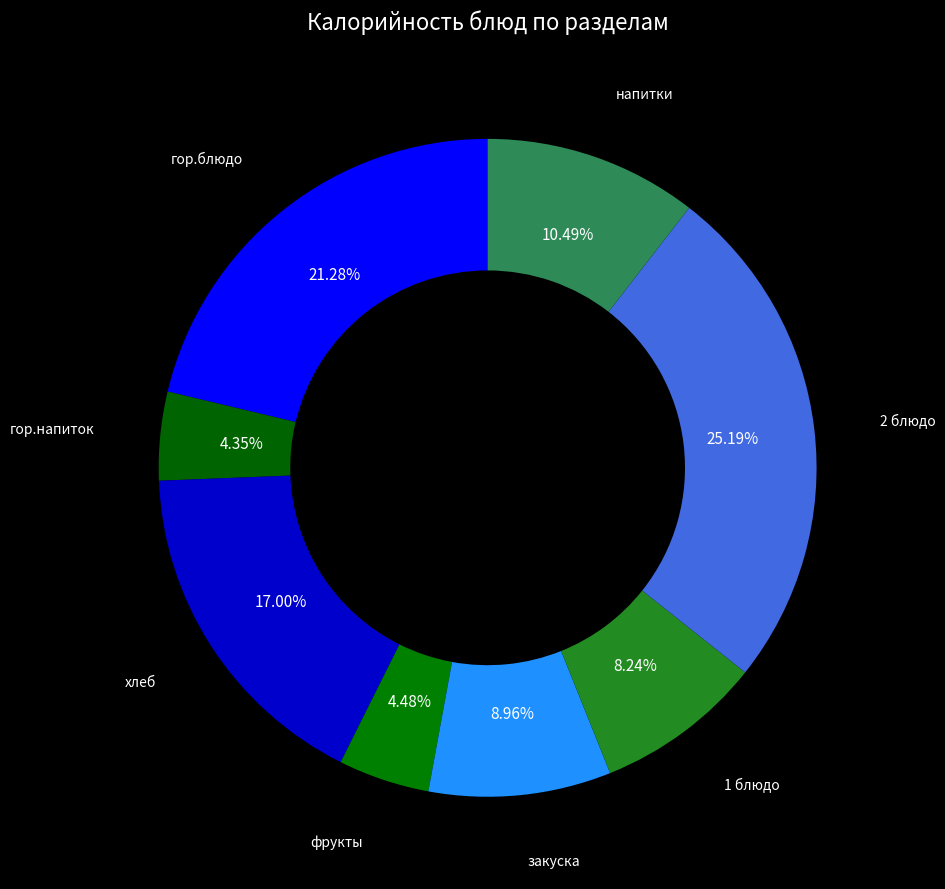

How many segments does this pie chart have?

8